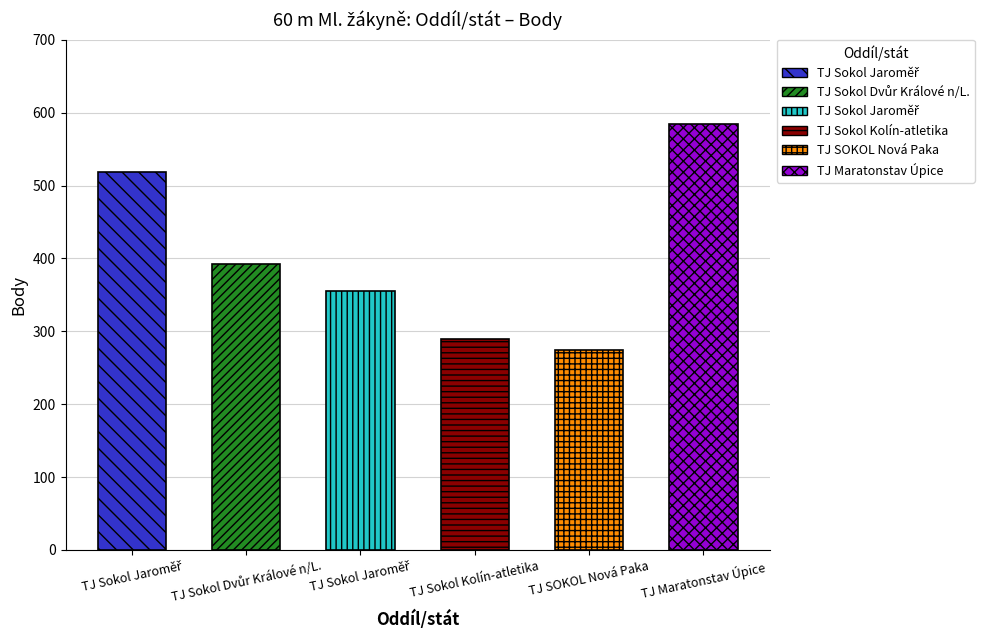

Which category has the lowest value across all series?

TJ SOKOL Nová Paka